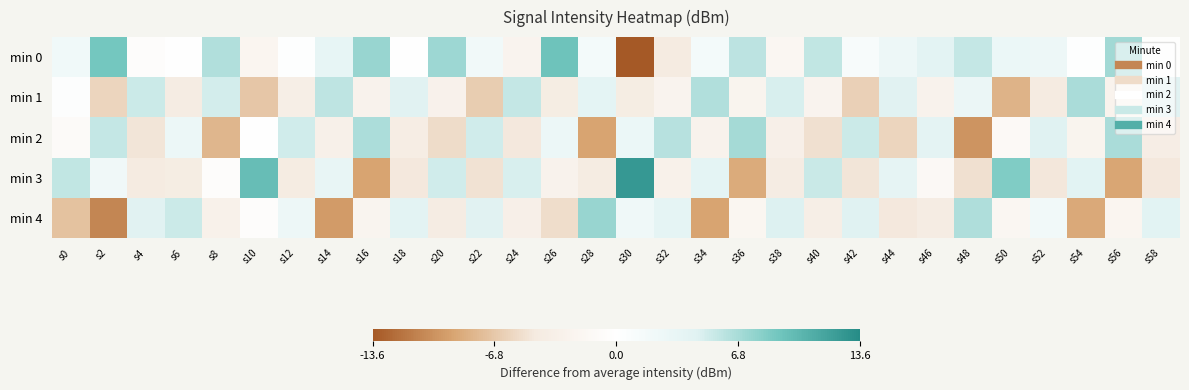

At which category is the sum across all series the highest?

s2